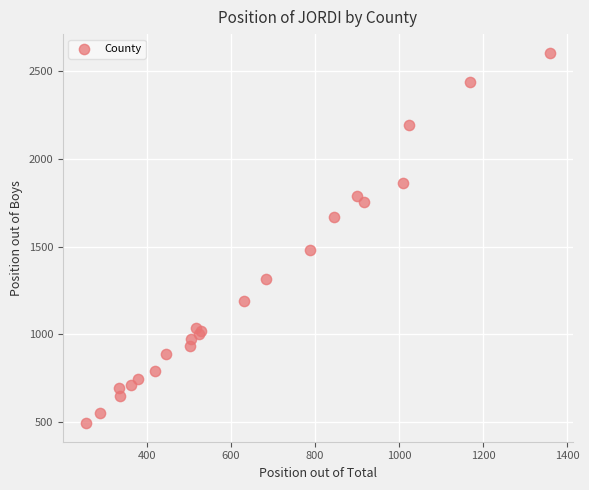

What Y value in the scatter plot is closest to 1549?

1478